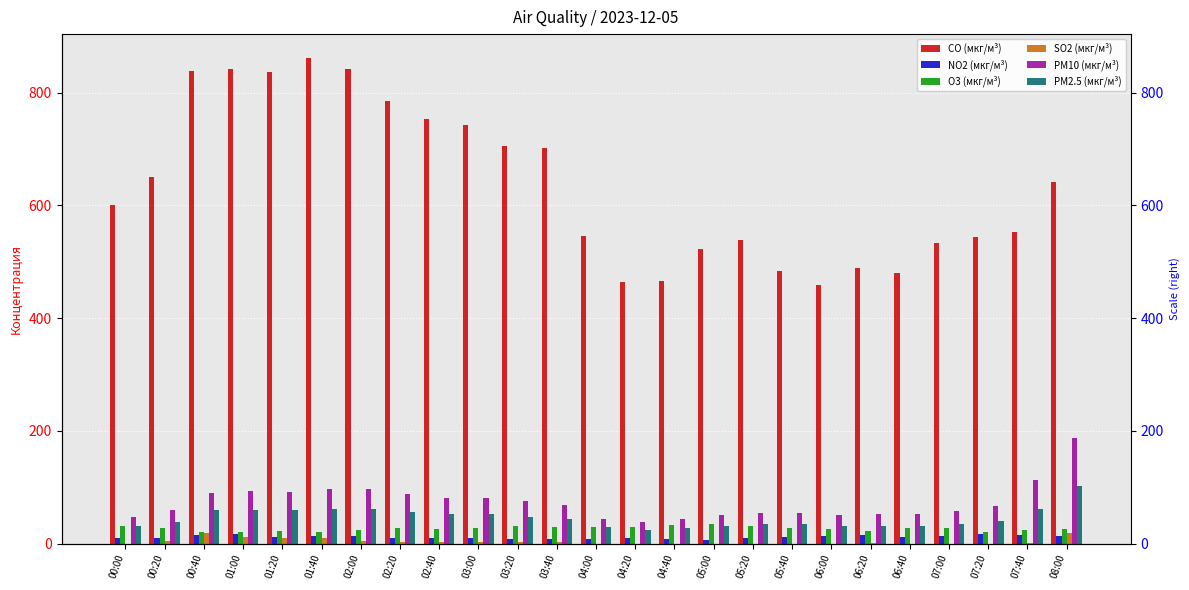

What is the label of the 20th bar from the left?

06:20